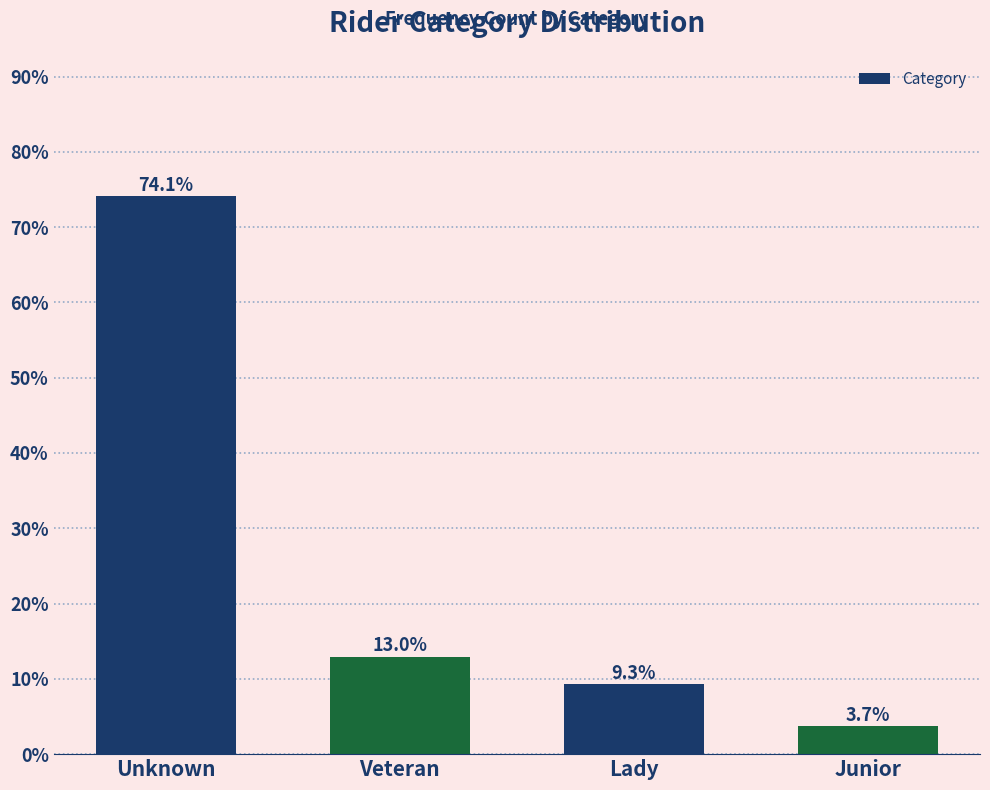

Are the bars horizontal?

No